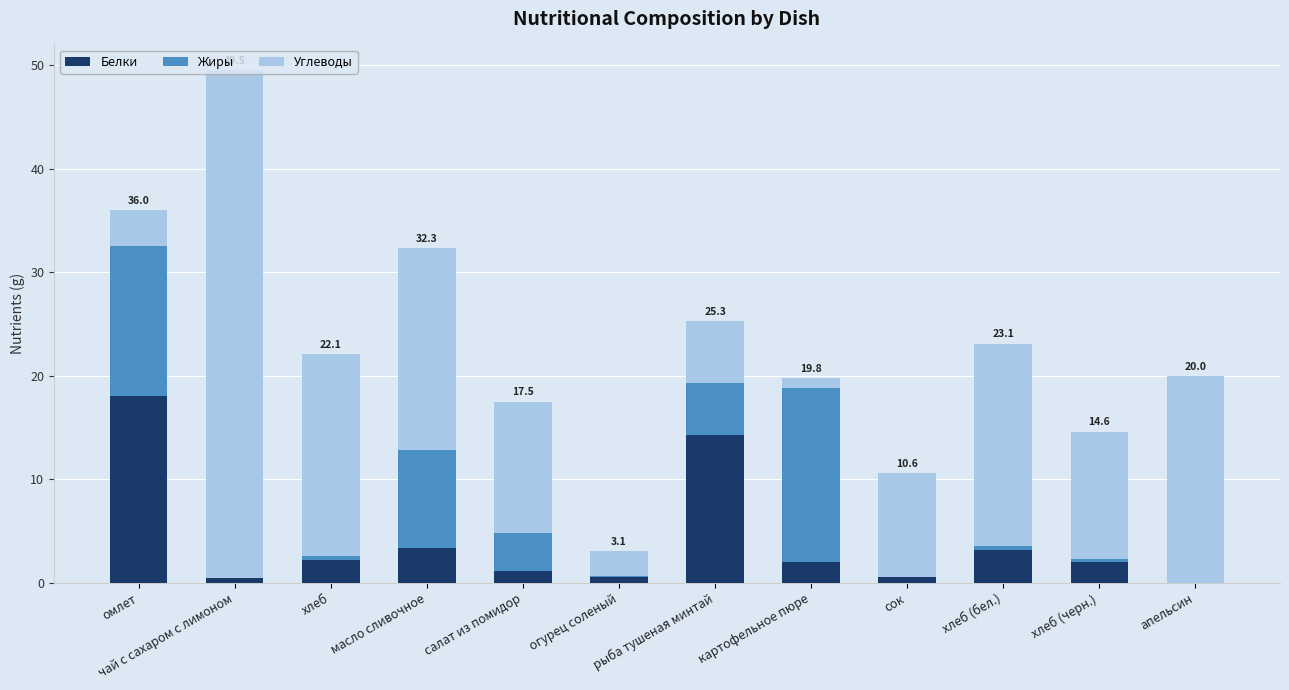

What is the maximum value for Белки?

18.0